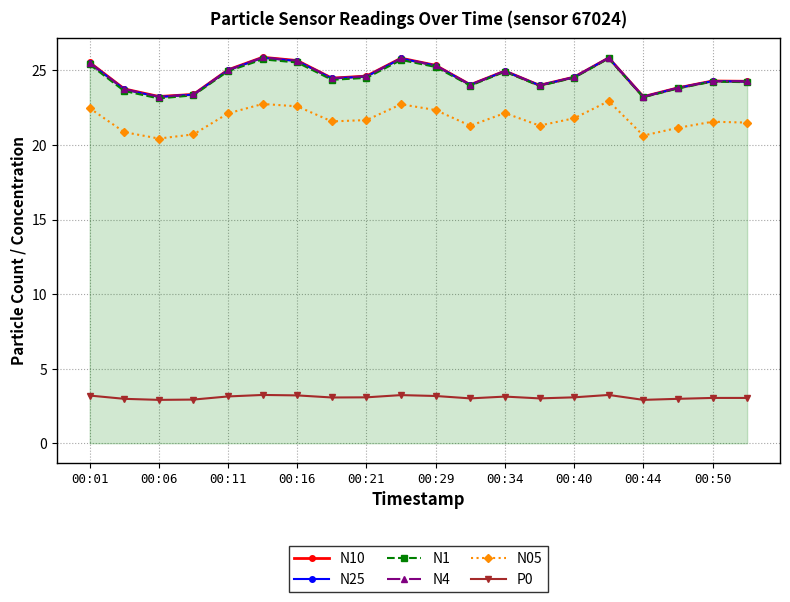

What are all the series names shown in the legend?

N10, N25, N1, N4, N05, P0